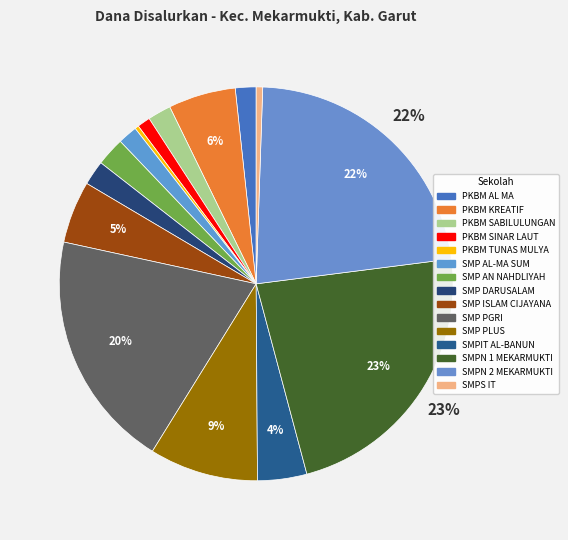

How many segments does this pie chart have?

15